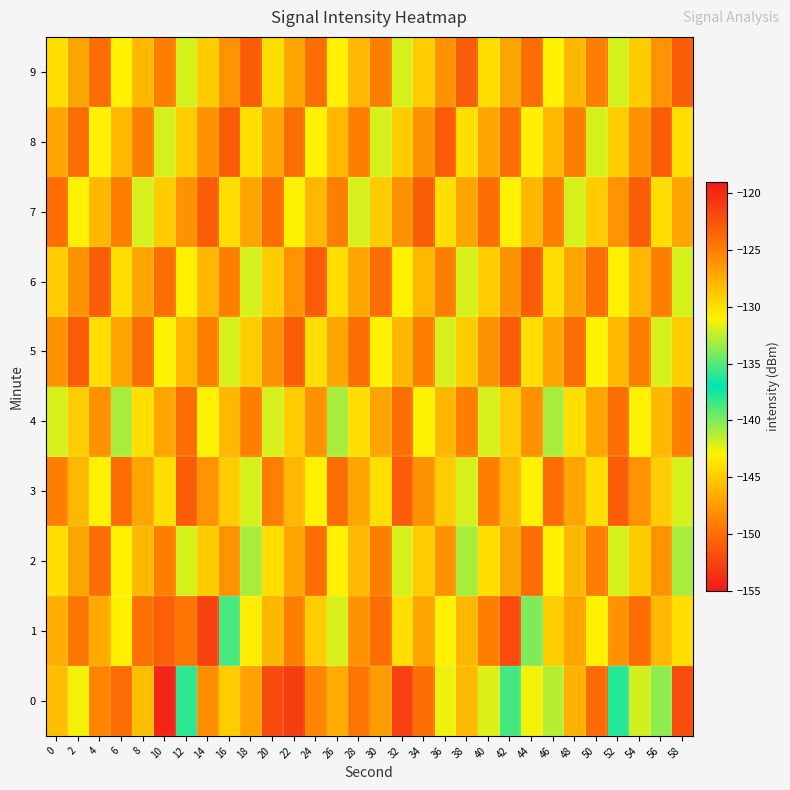

Reading left to right, what are all the values shown in this chart?

0: 0=-128.3	2=-131.2	4=-125.3	6=-123.9	8=-128.2	10=-119.7	12=-135.9	14=-148.2	16=-129.0	18=-126.8	20=-121.9	22=-121.1	24=-125.4	26=-127.4	28=-124.5	30=-126.6	32=-152.7	34=-124.1	36=-131.4	38=-128.1	40=-131.8	42=-135.4	44=-131.4	46=-132.8	48=-127.6	50=-123.8	52=-136.1	54=-132.1	56=-133.6	58=-122.0
1: 0=-127.4	2=-124.5	4=-127.3	6=-130.9	8=-124.1	10=-123.2	12=-124.5	14=-121.4	16=-135.3	18=-130.8	20=-128.0	22=-125.0	24=-129.0	26=-132.0	28=-126.0	30=-124.0	32=-130.0	34=-127.0	36=-131.0	38=-128.0	40=-125.0	42=-122.0	44=-134.0	46=-129.0	48=-127.0	50=-131.0	52=-126.0	54=-124.0	56=-128.0	58=-130.0
2: 0=-130.0	2=-127.0	4=-124.0	6=-131.0	8=-128.0	10=-125.0	12=-132.0	14=-129.0	16=-126.0	18=-133.0	20=-130.0	22=-127.0	24=-124.0	26=-131.0	28=-128.0	30=-125.0	32=-132.0	34=-129.0	36=-126.0	38=-133.0	40=-130.0	42=-127.0	44=-124.0	46=-131.0	48=-128.0	50=-125.0	52=-132.0	54=-129.0	56=-126.0	58=-133.0
3: 0=-125.0	2=-128.0	4=-131.0	6=-124.0	8=-127.0	10=-130.0	12=-123.0	14=-126.0	16=-129.0	18=-132.0	20=-125.0	22=-128.0	24=-131.0	26=-124.0	28=-127.0	30=-130.0	32=-123.0	34=-126.0	36=-129.0	38=-132.0	40=-125.0	42=-128.0	44=-131.0	46=-124.0	48=-127.0	50=-130.0	52=-123.0	54=-126.0	56=-129.0	58=-132.0
4: 0=-132.0	2=-129.0	4=-126.0	6=-133.0	8=-130.0	10=-127.0	12=-124.0	14=-131.0	16=-128.0	18=-125.0	20=-132.0	22=-129.0	24=-126.0	26=-133.0	28=-130.0	30=-127.0	32=-124.0	34=-131.0	36=-128.0	38=-125.0	40=-132.0	42=-129.0	44=-126.0	46=-133.0	48=-130.0	50=-127.0	52=-124.0	54=-131.0	56=-128.0	58=-125.0
5: 0=-126.0	2=-123.0	4=-130.0	6=-127.0	8=-124.0	10=-131.0	12=-128.0	14=-125.0	16=-132.0	18=-129.0	20=-126.0	22=-123.0	24=-130.0	26=-127.0	28=-124.0	30=-131.0	32=-128.0	34=-125.0	36=-132.0	38=-129.0	40=-126.0	42=-123.0	44=-130.0	46=-127.0	48=-124.0	50=-131.0	52=-128.0	54=-125.0	56=-132.0	58=-129.0
6: 0=-129.0	2=-126.0	4=-123.0	6=-130.0	8=-127.0	10=-124.0	12=-131.0	14=-128.0	16=-125.0	18=-132.0	20=-129.0	22=-126.0	24=-123.0	26=-130.0	28=-127.0	30=-124.0	32=-131.0	34=-128.0	36=-125.0	38=-132.0	40=-129.0	42=-126.0	44=-123.0	46=-130.0	48=-127.0	50=-124.0	52=-131.0	54=-128.0	56=-125.0	58=-132.0
7: 0=-124.0	2=-131.0	4=-128.0	6=-125.0	8=-132.0	10=-129.0	12=-126.0	14=-123.0	16=-130.0	18=-127.0	20=-124.0	22=-131.0	24=-128.0	26=-125.0	28=-132.0	30=-129.0	32=-126.0	34=-123.0	36=-130.0	38=-127.0	40=-124.0	42=-131.0	44=-128.0	46=-125.0	48=-132.0	50=-129.0	52=-126.0	54=-123.0	56=-130.0	58=-127.0
8: 0=-127.0	2=-124.0	4=-131.0	6=-128.0	8=-125.0	10=-132.0	12=-129.0	14=-126.0	16=-123.0	18=-130.0	20=-127.0	22=-124.0	24=-131.0	26=-128.0	28=-125.0	30=-132.0	32=-129.0	34=-126.0	36=-123.0	38=-130.0	40=-127.0	42=-124.0	44=-131.0	46=-128.0	48=-125.0	50=-132.0	52=-129.0	54=-126.0	56=-123.0	58=-130.0
9: 0=-130.0	2=-127.0	4=-124.0	6=-131.0	8=-128.0	10=-125.0	12=-132.0	14=-129.0	16=-126.0	18=-123.0	20=-130.0	22=-127.0	24=-124.0	26=-131.0	28=-128.0	30=-125.0	32=-132.0	34=-129.0	36=-126.0	38=-123.0	40=-130.0	42=-127.0	44=-124.0	46=-131.0	48=-128.0	50=-125.0	52=-132.0	54=-129.0	56=-126.0	58=-123.0